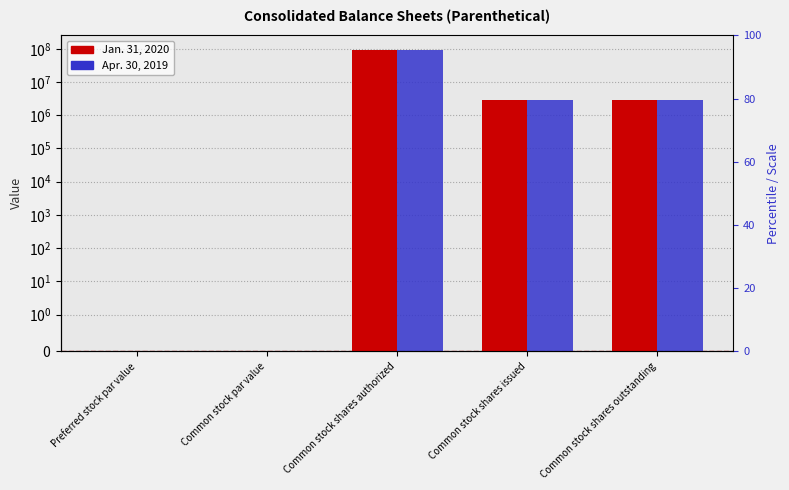

What is the label of the 1st bar from the right?

Common stock shares outstanding